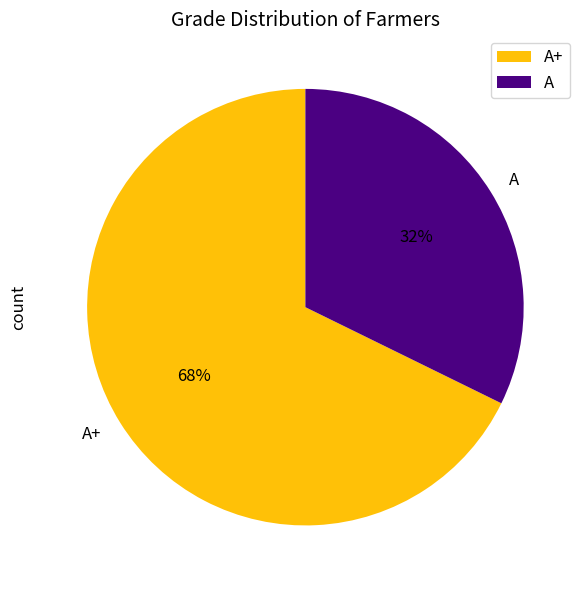

Is it true that A is 42% of the pie?

False